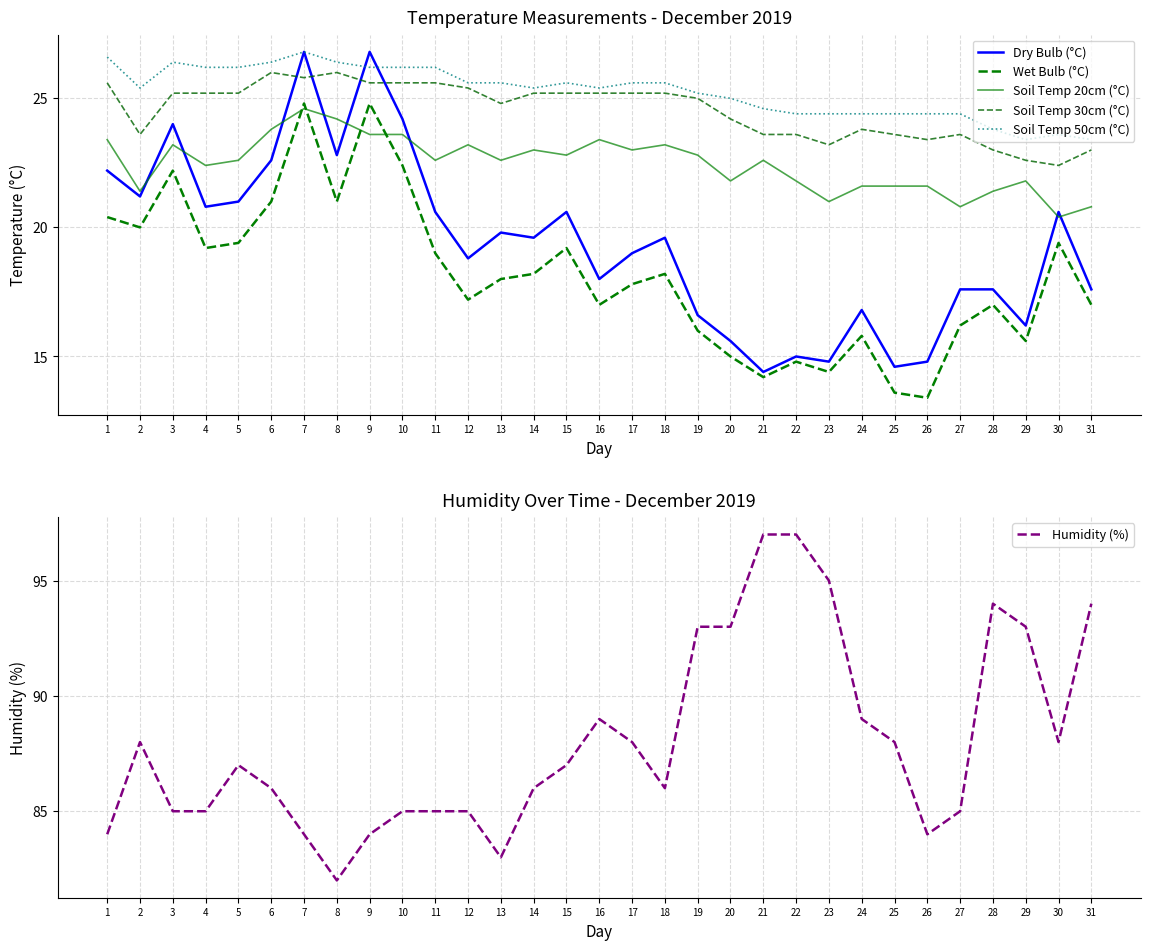

What is the value of the Humidity (%) point at the 31st from the left?

94.0